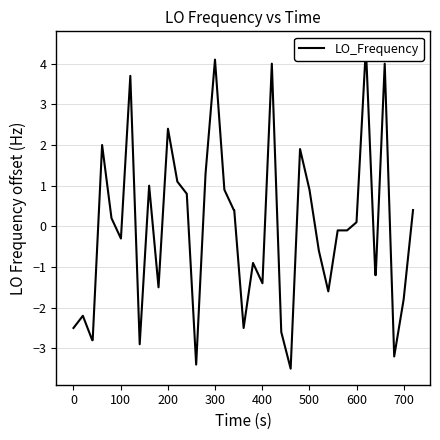

How many values are below zero?

21